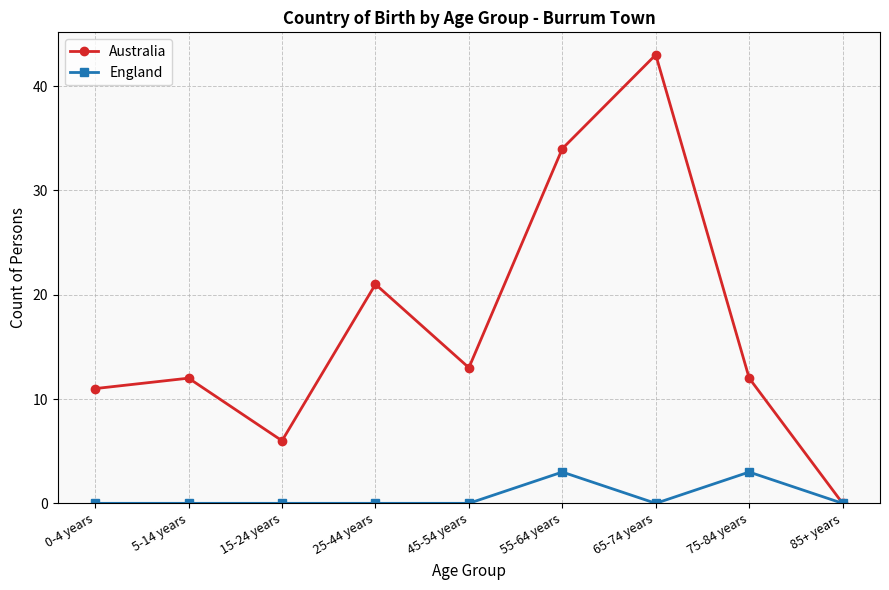

Reading right to left, what are all the values shown in this chart?

Australia: 0	12	43	34	13	21	6	12	11
England: 0	3	0	3	0	0	0	0	0